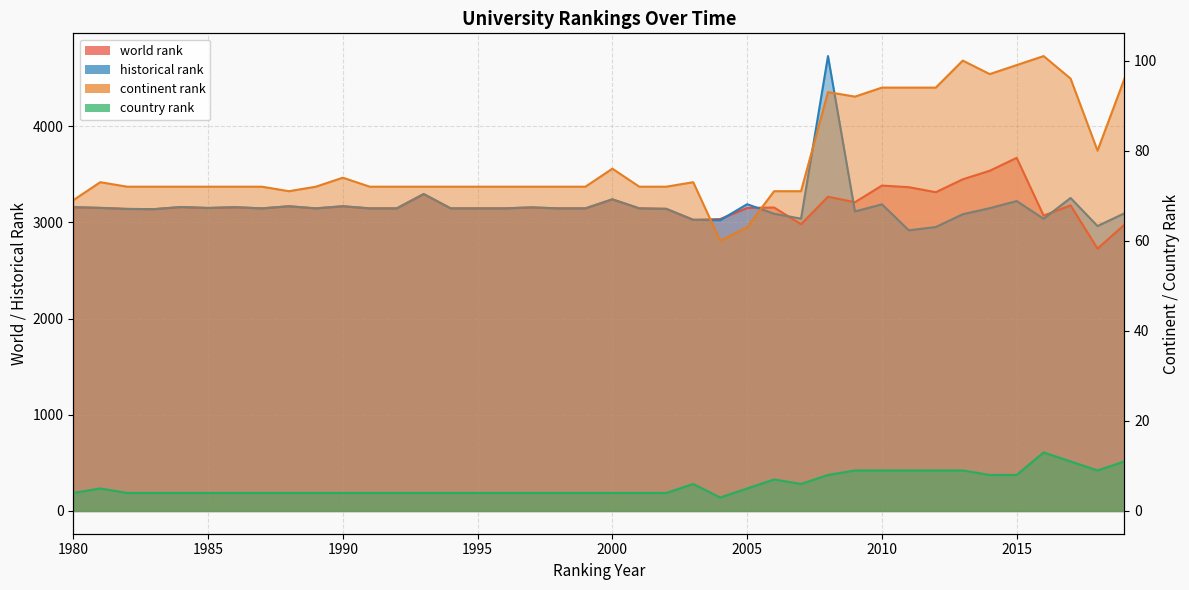

At which label is world rank closest to 3199?

2009